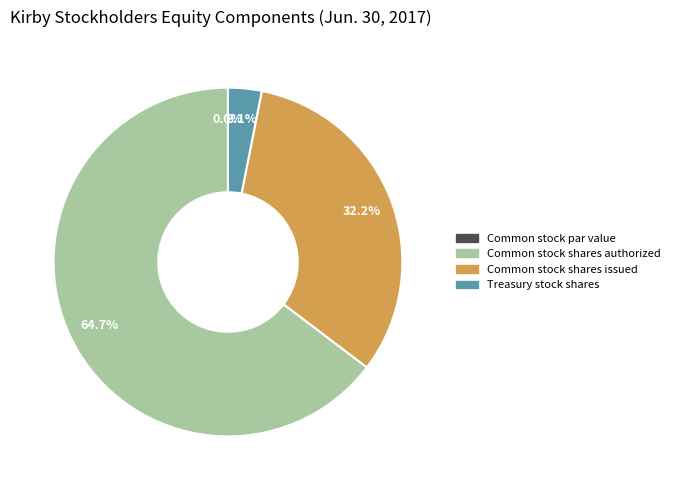

What percentage is the Treasury stock shares (in shares) slice, to the nearest percent?

3%